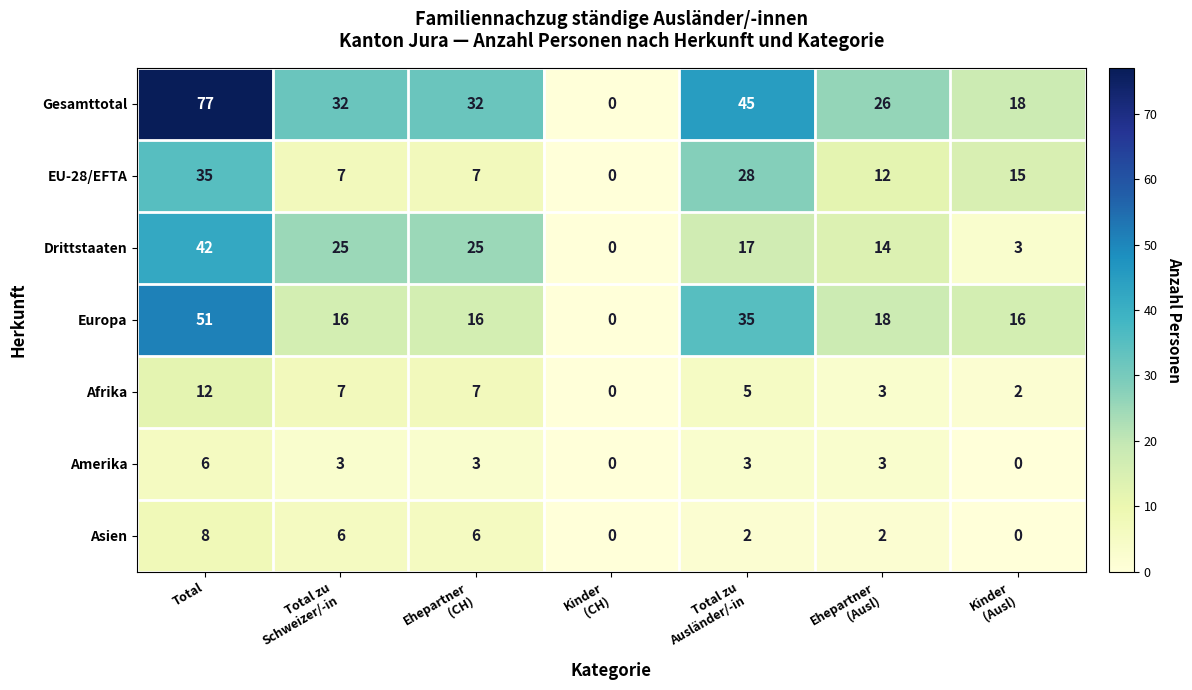

True or false: EU-28/EFTA has a value of 35 at Total.

True